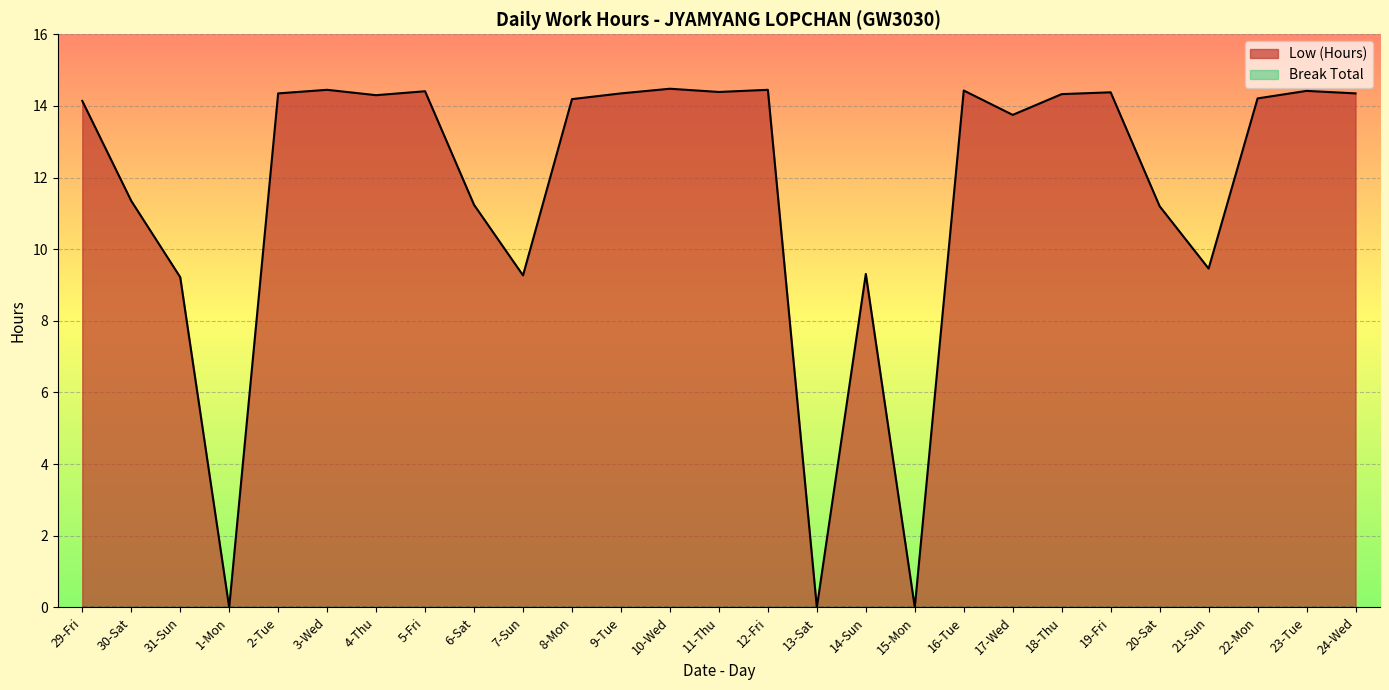

True or false: there are more than 0 points higher than both neighbors.

True